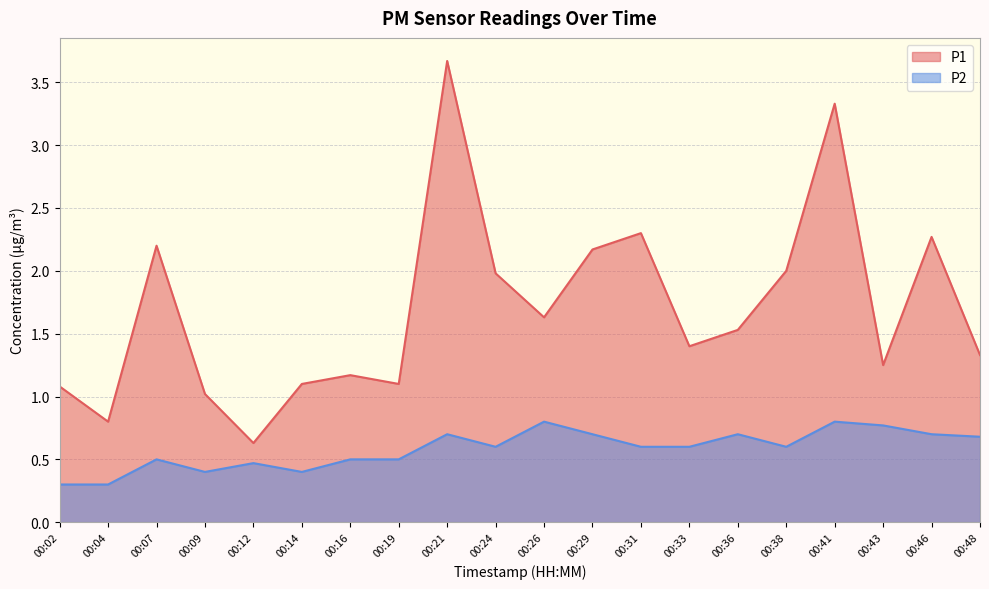

True or false: P1 and P2 cross at least once.

False